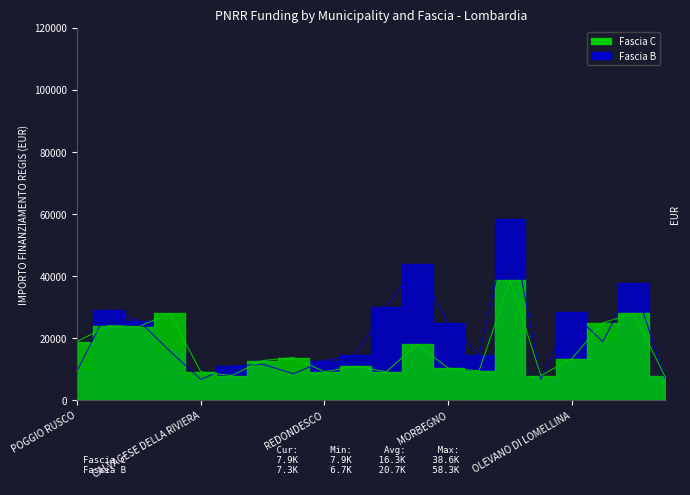

At which category does Fascia B reach its first local peak?

RODIGO